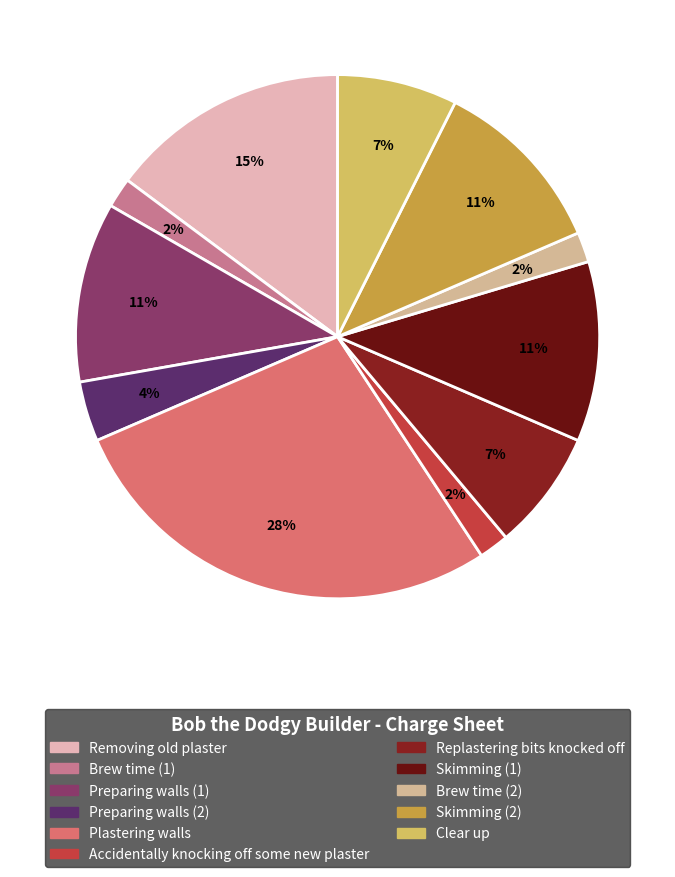

Which slice is the smallest?

Brew time (1)